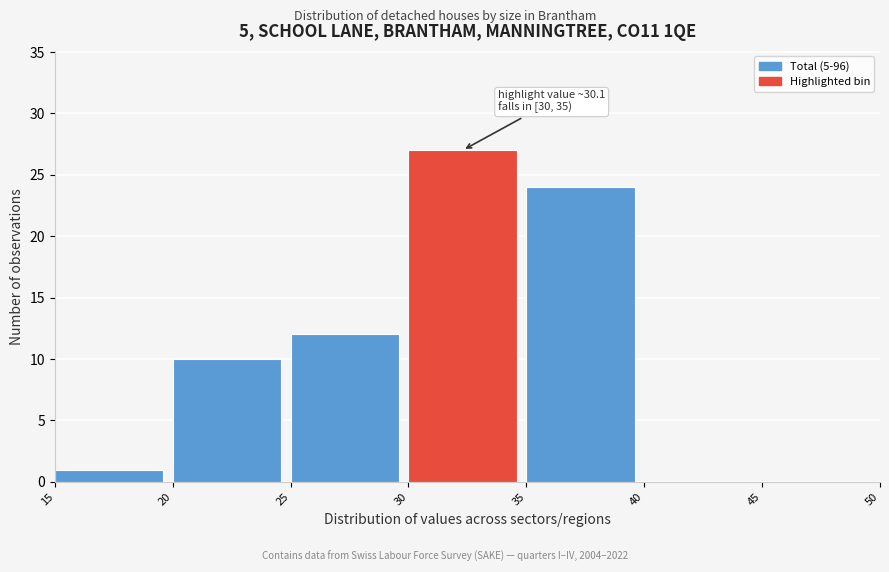

Which range on the x-axis has the tallest bar?

30 to 35